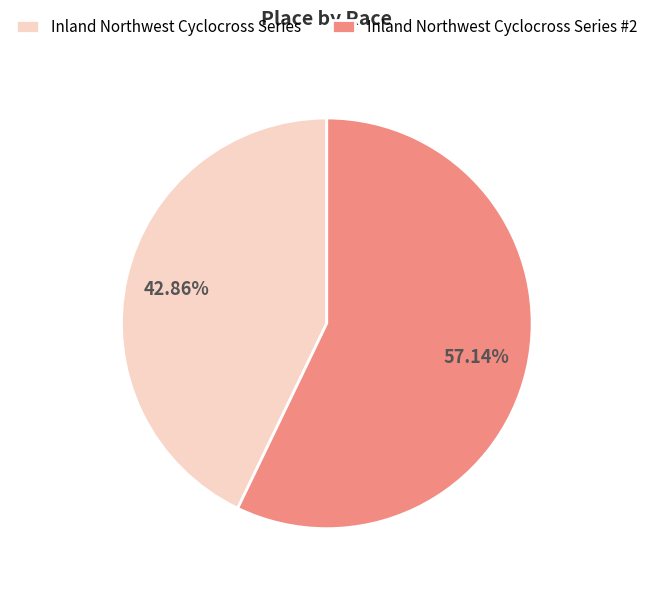

How many slices are in this pie chart?

2